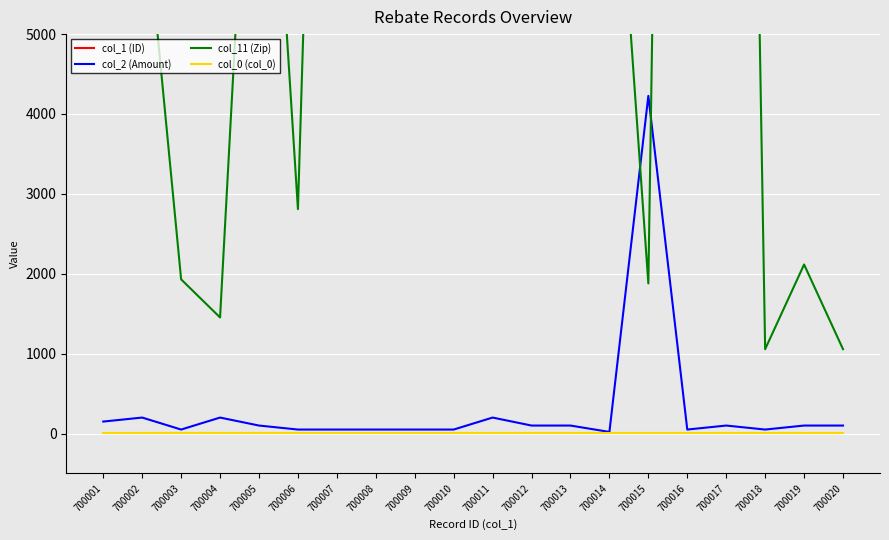

List the series in order of their peak value, highest first.

col_1 (ID), col_11 (Zip), col_2 (Amount), col_0 (col_0)